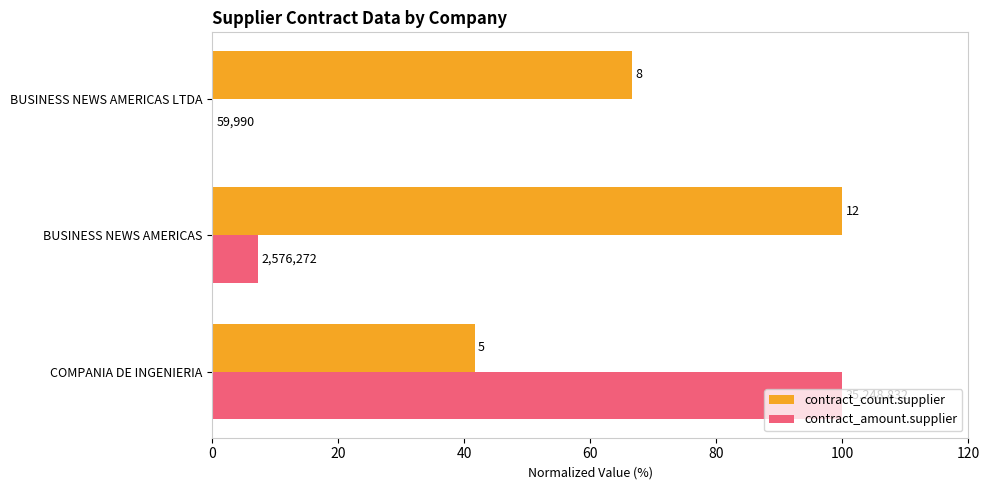

What are all the series names shown in the legend?

contract_count.supplier, contract_amount.supplier